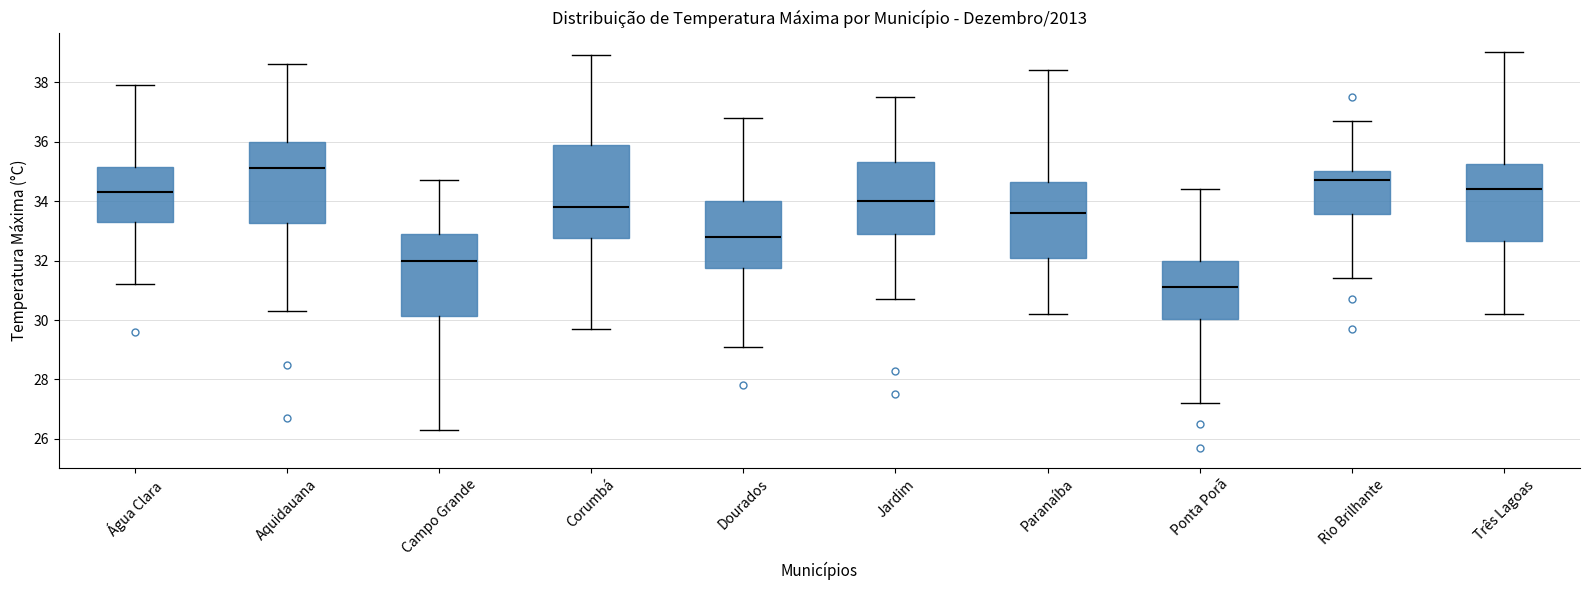

Reading left to right, transcribe this box plot: for each box, give where its median line is, the range the box spans, and where its two whiskers end, as read against the y-axis. The values are not printed on the chart, so give them approximately, as read against the axis.

Água Clara: median 34.4, box 33.4 to 35.2, whiskers 31.2 to 38.0
Aquidauana: median 35.2, box 33.2 to 36.0, whiskers 30.4 to 38.6
Campo Grande: median 32.0, box 30.2 to 33.0, whiskers 26.4 to 34.8
Corumbá: median 33.8, box 32.8 to 36.0, whiskers 29.8 to 39.0
Dourados: median 32.8, box 31.8 to 34.0, whiskers 29.2 to 36.8
Jardim: median 34.0, box 33.0 to 35.4, whiskers 30.8 to 37.6
Paranaíba: median 33.6, box 32.2 to 34.6, whiskers 30.2 to 38.4
Ponta Porã: median 31.2, box 30.0 to 32.0, whiskers 27.2 to 34.4
Rio Brilhante: median 34.8, box 33.6 to 35.0, whiskers 31.4 to 36.8
Três Lagoas: median 34.4, box 32.6 to 35.2, whiskers 30.2 to 39.0